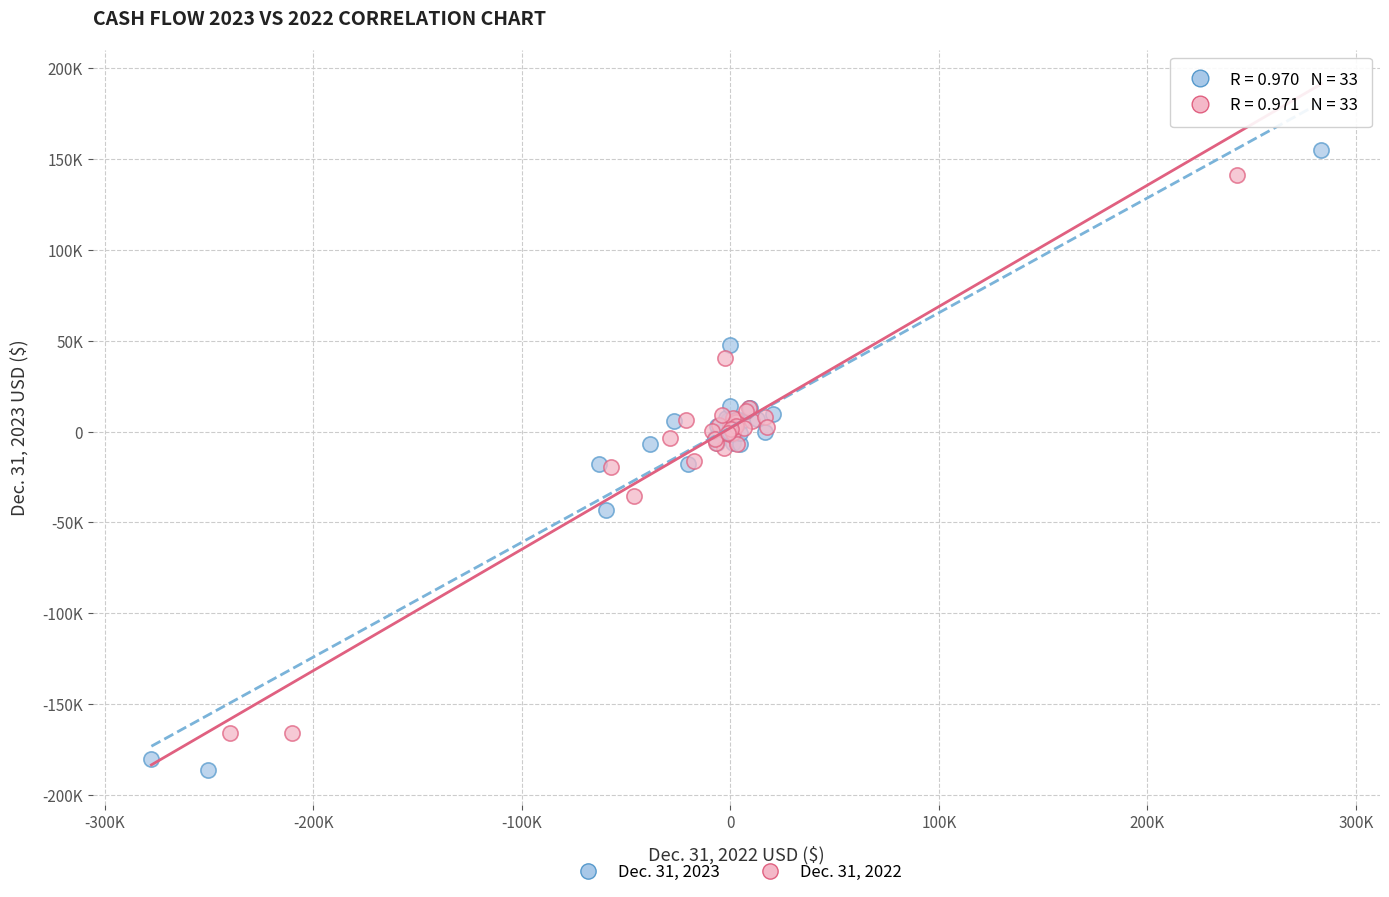

What are all the series names shown in the legend?

Dec. 31, 2023, Dec. 31, 2022